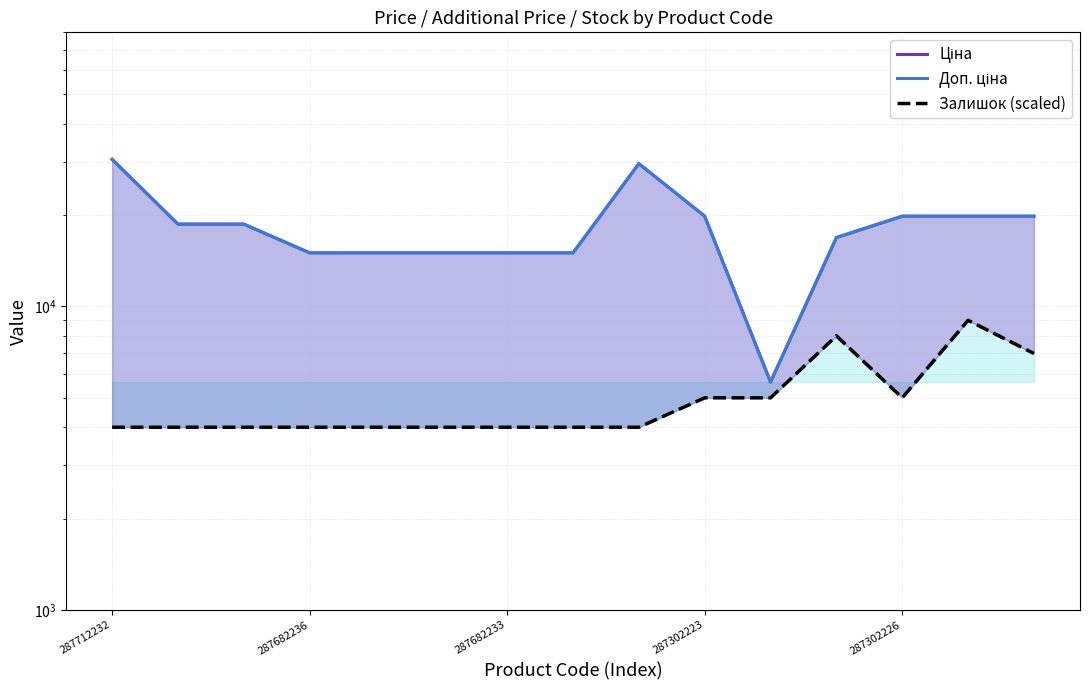

What is the difference between the maximum and minimum values in the Залишок (scaled) series?

5000.0